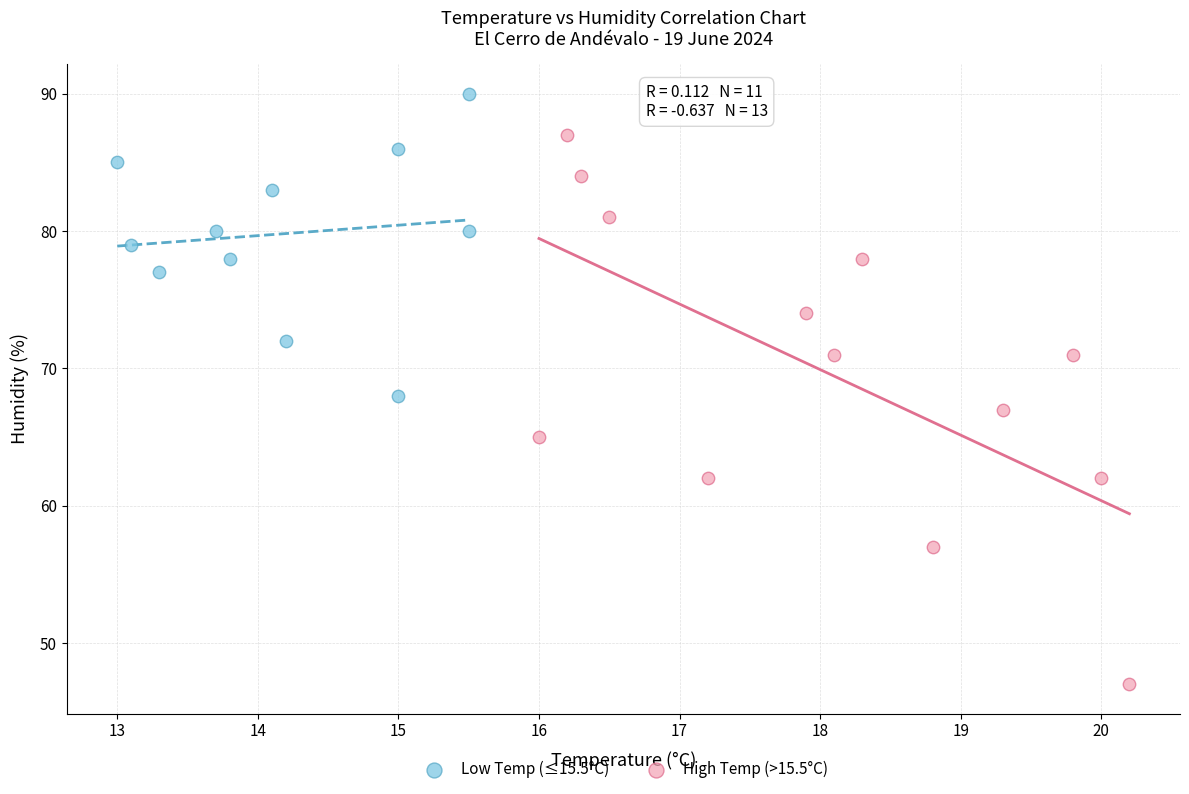

Which series has the largest Y range (max minus min)?

High Temp (>15.5°C)